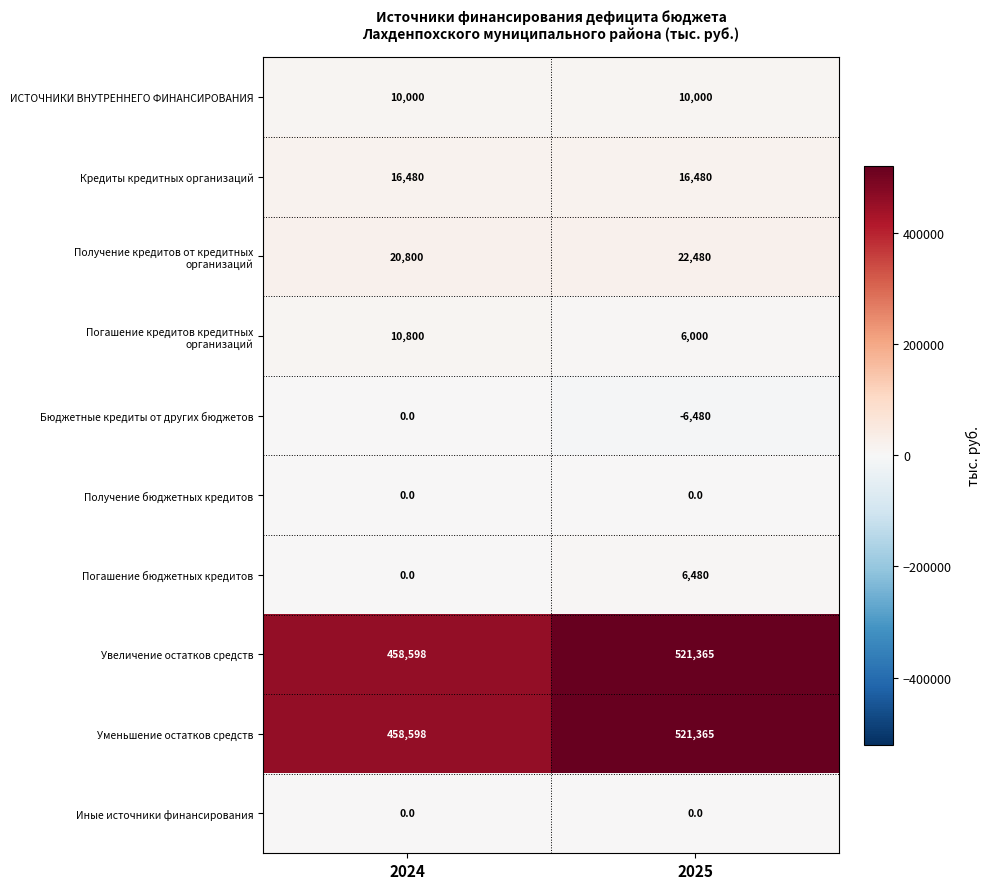

The value of Уменьшение остатков средств at 2024 is 743291. True or false?

False